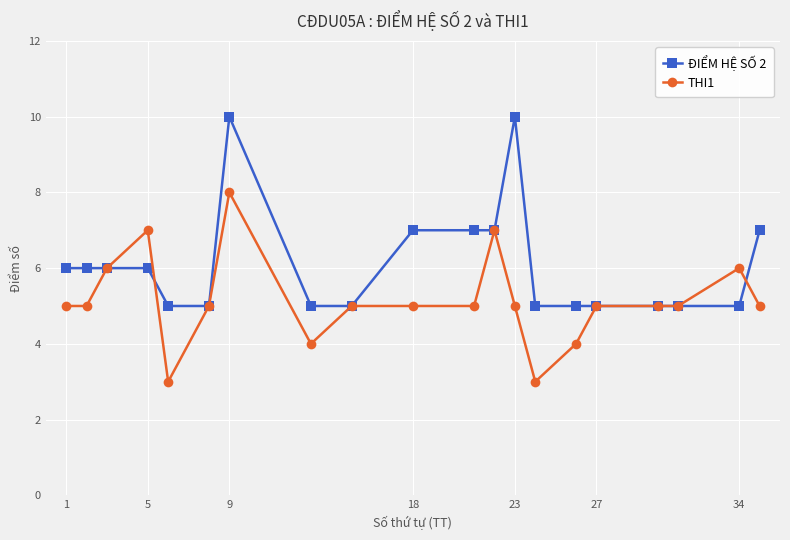

List the series in order of their peak value, highest first.

ĐIỂM HỆ SỐ 2, THI1